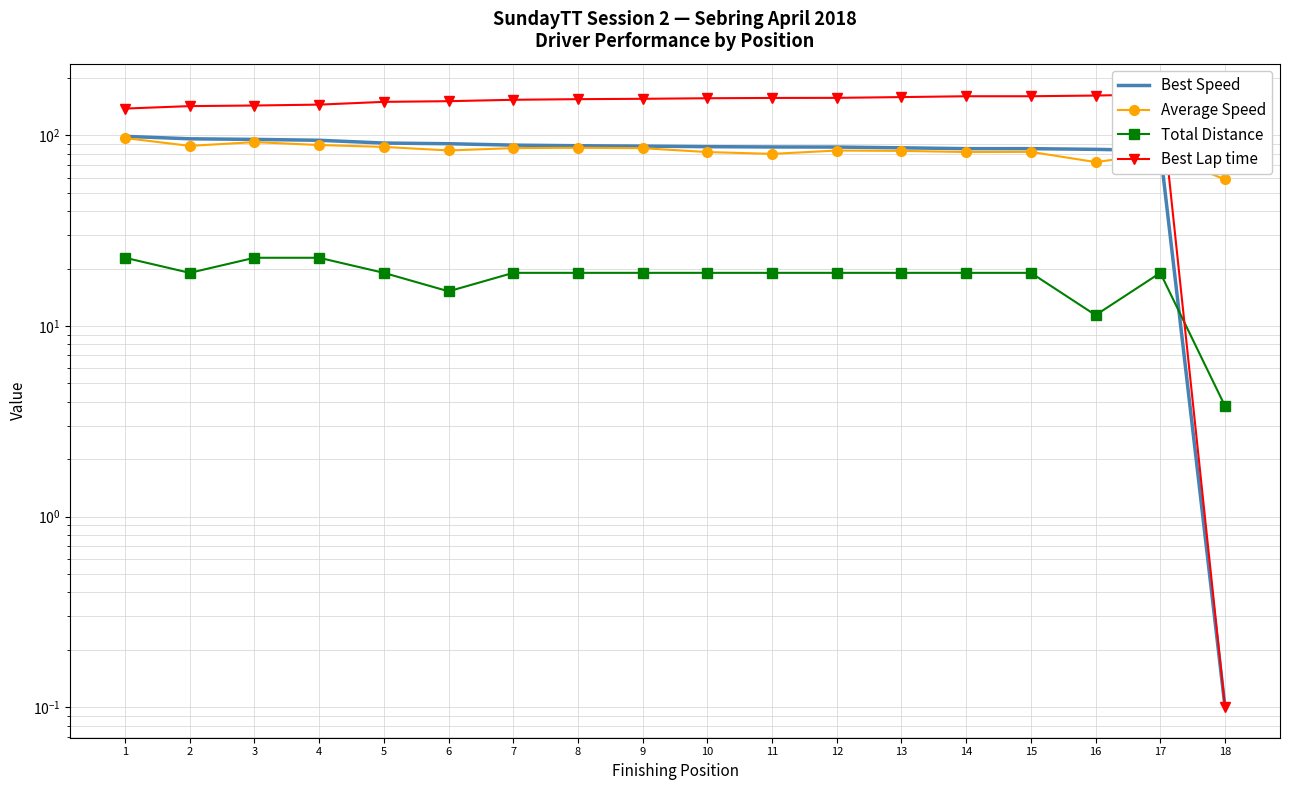

List the labels in order of Best Speed value, largest first.

1, 2, 3, 4, 5, 6, 7, 8, 9, 10, 11, 12, 13, 14, 15, 16, 17, 18